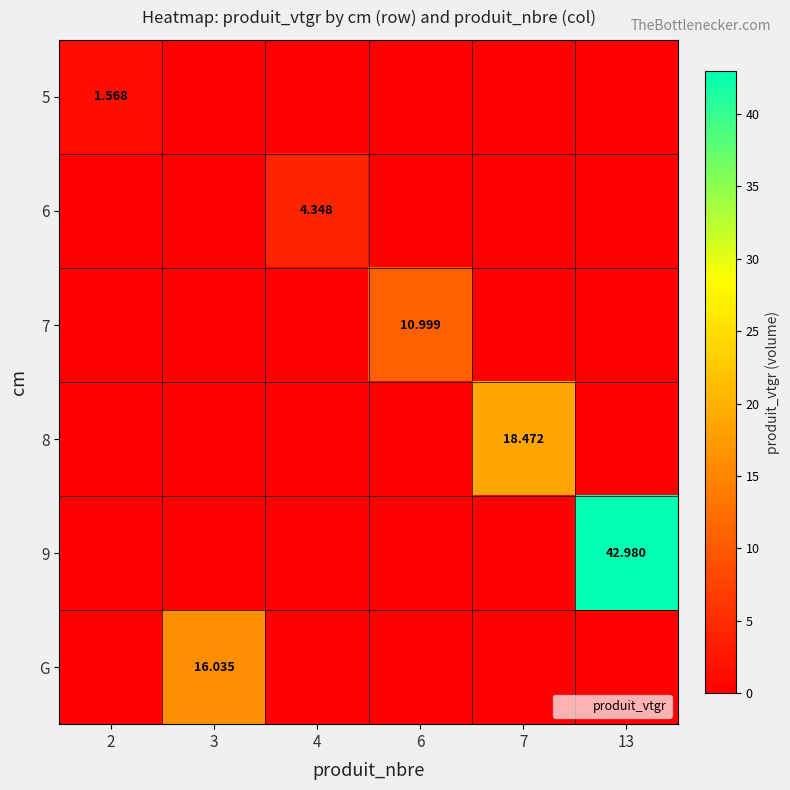

At how many categories does at least one series exceed 19?

1